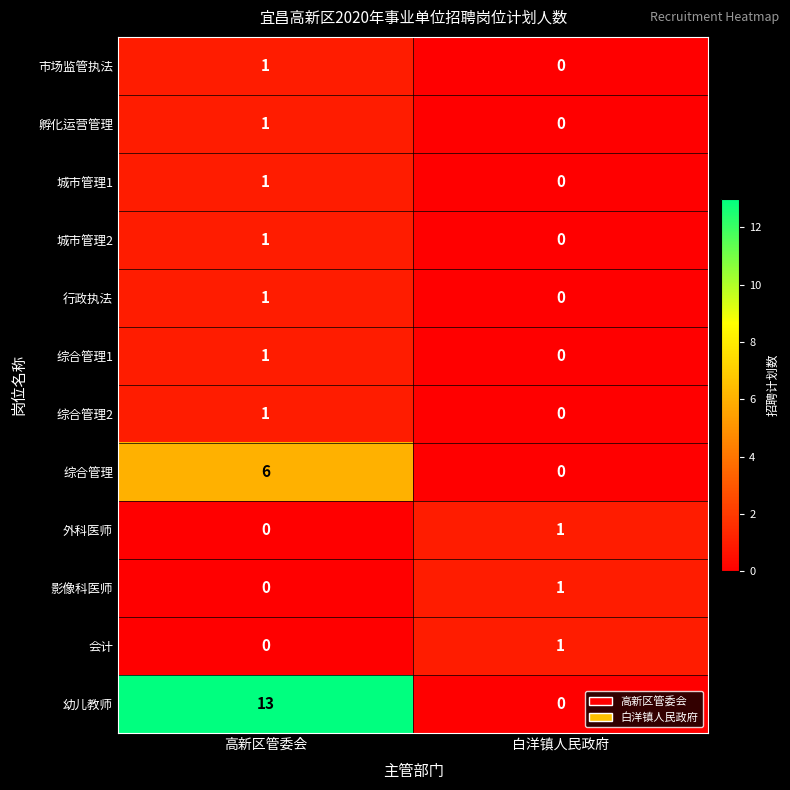

At which category is the sum across all series the highest?

高新区管委会